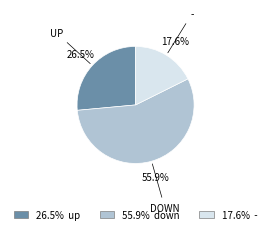

Is there any slice that represents more than half of the pie?

Yes